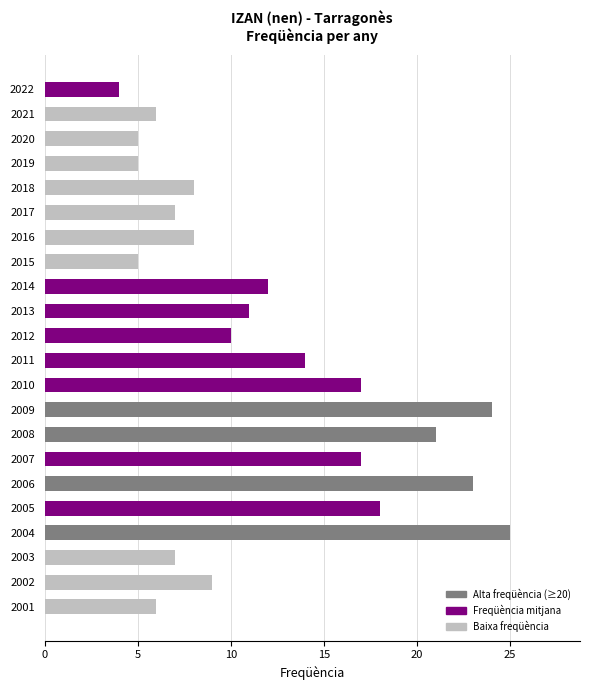

Reading bottom to top, what are all the values shown in this chart?

6	9	7	25	18	23	17	21	24	17	14	10	11	12	5	8	7	8	5	5	6	4